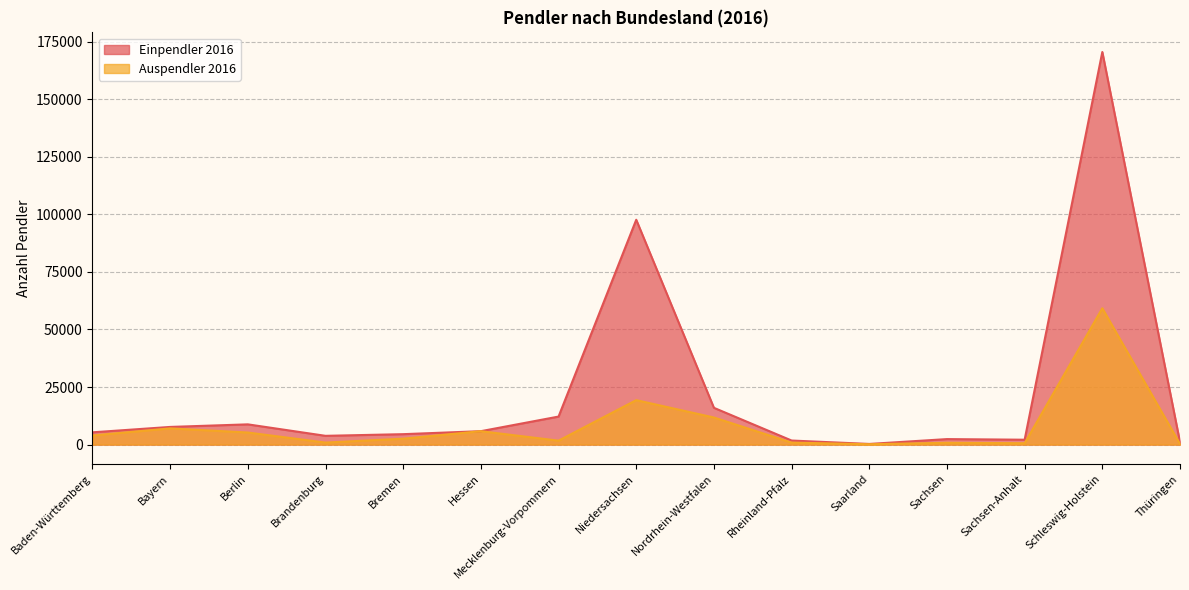

What is the smallest value displayed?

145